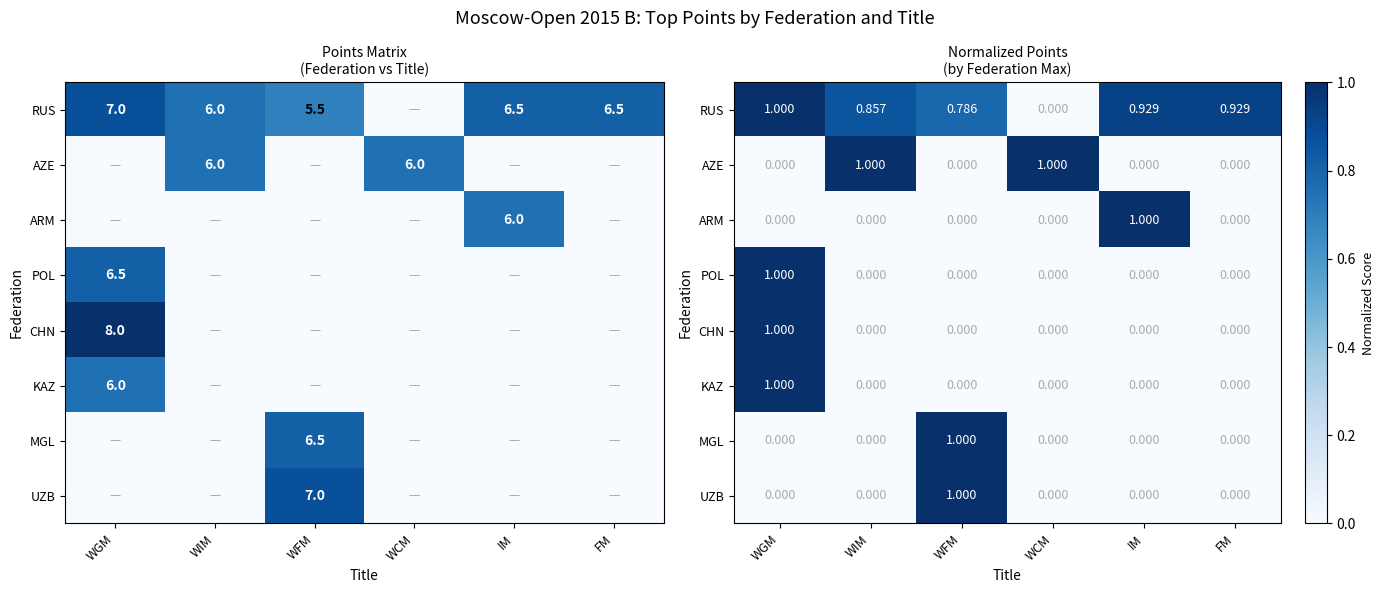

At which category is the sum across all series the highest?

WGM